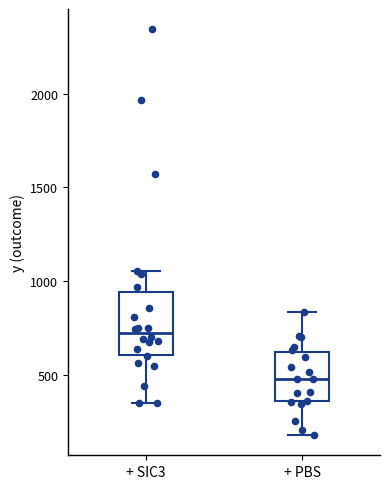

Where does the upper whisker of the box for + PBS end on the y-axis? The values are not printed on the chart, so give them approximately, as read against the axis.

850